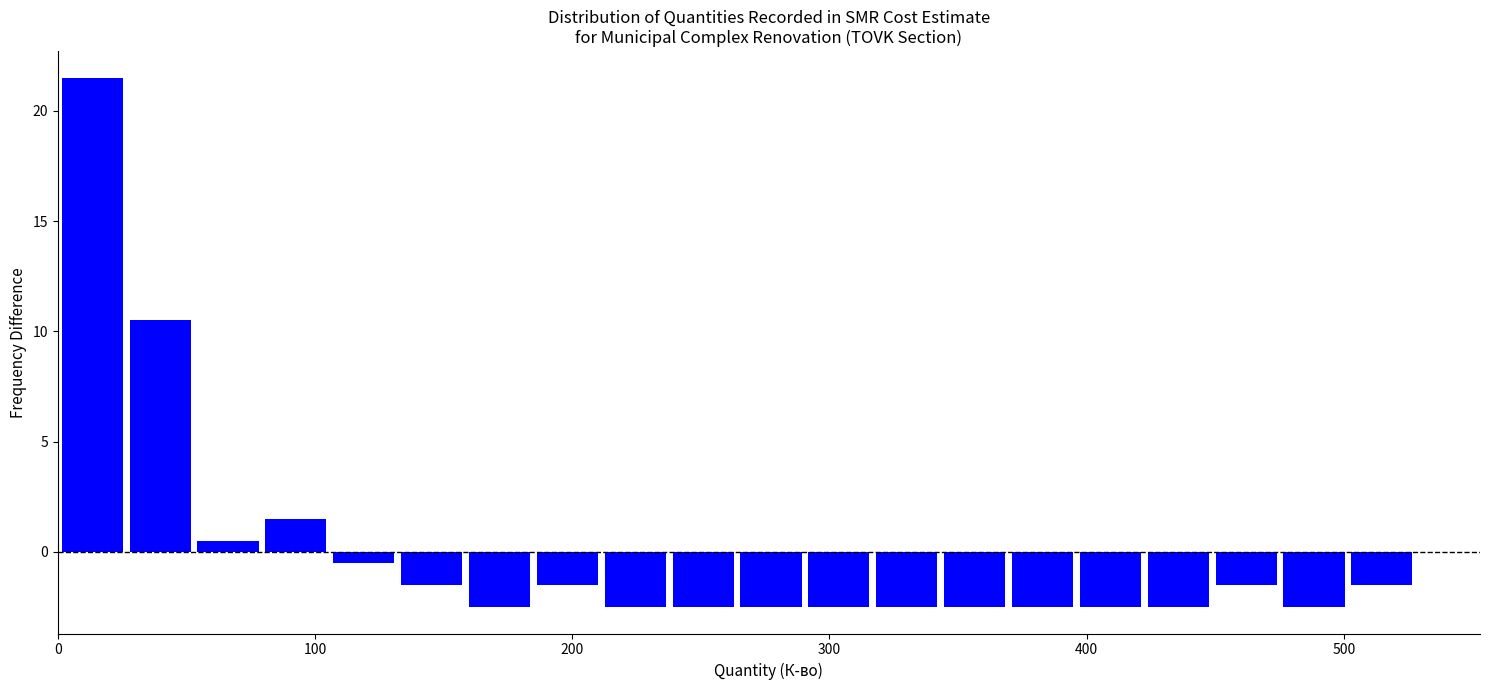

Read against the x-axis, roughly where is the centre of the tallest bar?

10